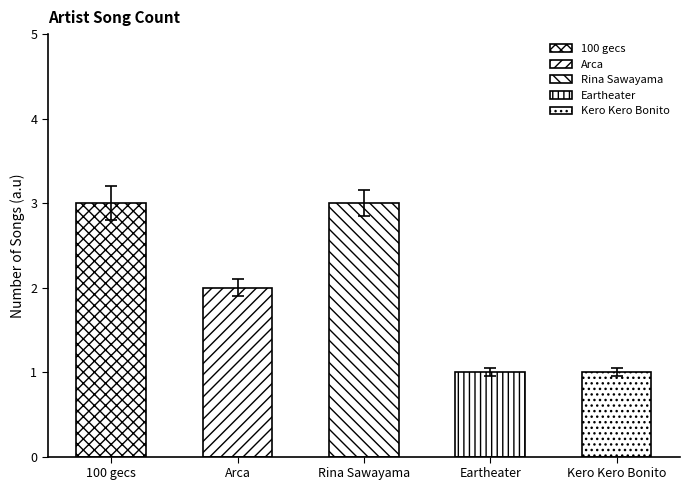

What is the label of the 4th bar from the right?

Arca